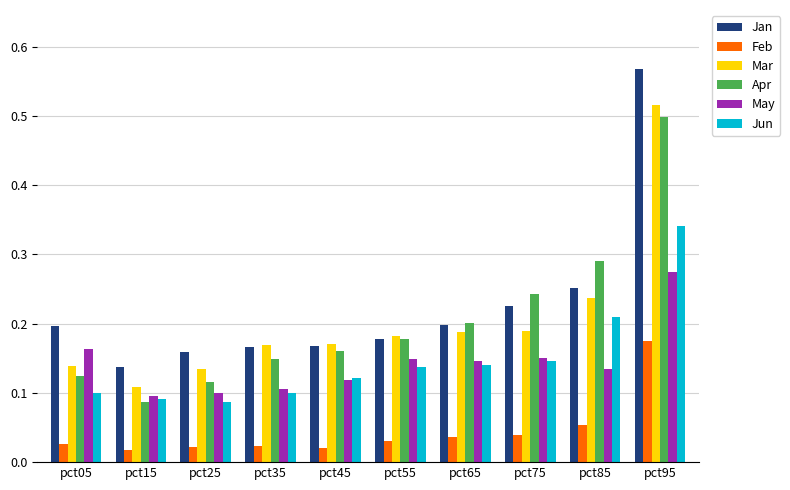

What are all the series names shown in the legend?

Jan, Feb, Mar, Apr, May, Jun